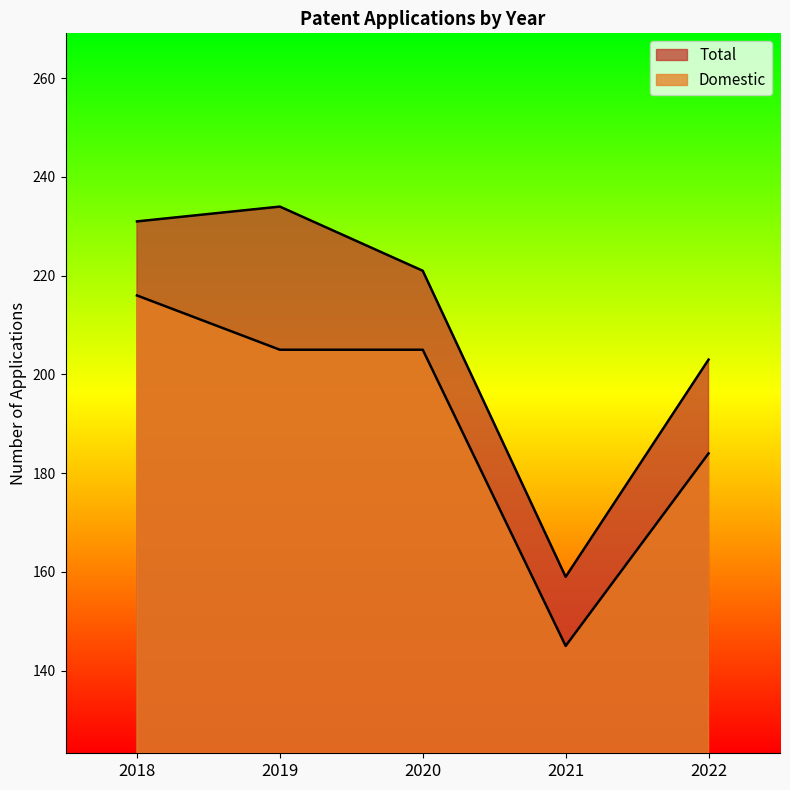

True or false: Total and Domestic cross at least once.

False